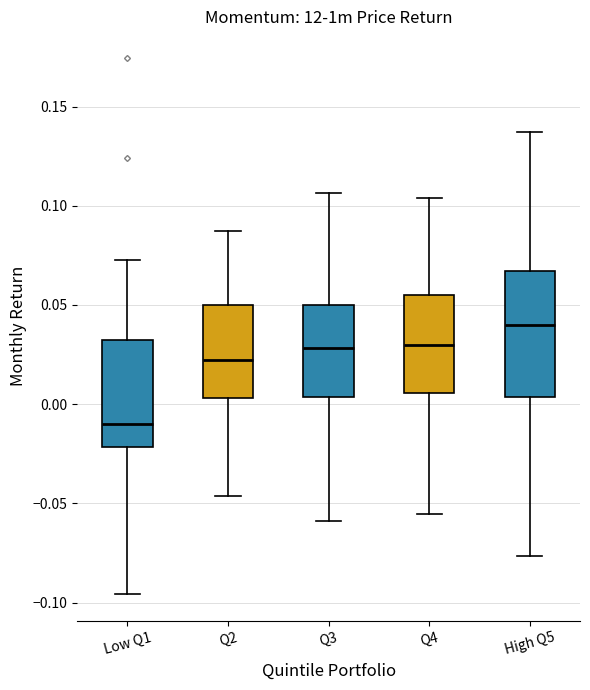

Which box is the tallest, from its lower edge to its upper edge?

High Q5